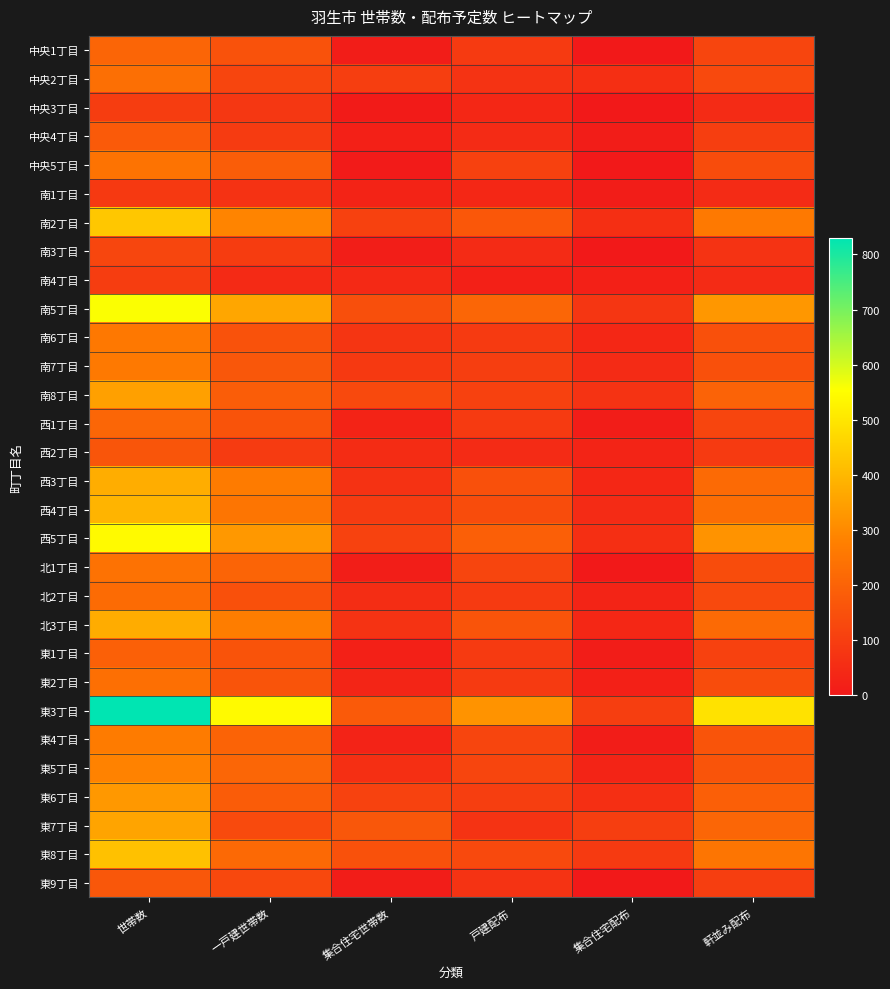

Reading left to right, transcribe all the data shown in this chart.

中央1丁目: 世帯数=207	一戸建世帯数=156	集合住宅世帯数=11	戸建配布=90	集合住宅配布=0	軒並み配布=120
中央2丁目: 世帯数=233	一戸建世帯数=119	集合住宅世帯数=101	戸建配布=70	集合住宅配布=60	軒並み配布=130
中央3丁目: 世帯数=98	一戸建世帯数=82	集合住宅世帯数=7	戸建配布=40	集合住宅配布=0	軒並み配布=50
中央4丁目: 世帯数=176	一戸建世帯数=91	集合住宅世帯数=20	戸建配布=50	集合住宅配布=10	軒並み配布=100
中央5丁目: 世帯数=246	一戸建世帯数=186	集合住宅世帯数=5	戸建配布=110	集合住宅配布=0	軒並み配布=140
南1丁目: 世帯数=88	一戸建世帯数=68	集合住宅世帯数=28	戸建配布=40	集合住宅配布=10	軒並み配布=50
南2丁目: 世帯数=434	一戸建世帯数=287	集合住宅世帯数=109	戸建配布=170	集合住宅配布=60	軒並み配布=260
南3丁目: 世帯数=122	一戸建世帯数=95	集合住宅世帯数=14	戸建配布=50	集合住宅配布=0	軒並み配布=70
南4丁目: 世帯数=98	一戸建世帯数=46	集合住宅世帯数=43	戸建配布=20	集合住宅配布=20	軒並み配布=50
南5丁目: 世帯数=557	一戸建世帯数=363	集合住宅世帯数=146	戸建配布=210	集合住宅配布=80	軒並み配布=330
南6丁目: 世帯数=258	一戸建世帯数=155	集合住宅世帯数=75	戸建配布=90	集合住宅配布=40	軒並み配布=150
南7丁目: 世帯数=261	一戸建世帯数=167	集合住宅世帯数=87	戸建配布=100	集合住宅配布=50	軒並み配布=150
南8丁目: 世帯数=347	一戸建世帯数=186	集合住宅世帯数=130	戸建配布=110	集合住宅配布=70	軒並み配布=200
西1丁目: 世帯数=210	一戸建世帯数=158	集合住宅世帯数=28	戸建配布=90	集合住宅配布=10	軒並み配布=120
西2丁目: 世帯数=165	一戸建世帯数=91	集合住宅世帯数=52	戸建配布=50	集合住宅配布=30	軒並み配布=90
西3丁目: 世帯数=377	一戸建世帯数=266	集合住宅世帯数=67	戸建配布=150	集合住宅配布=40	軒並み配布=220
西4丁目: 世帯数=392	一戸建世帯数=249	集合住宅世帯数=92	戸建配布=140	集合住宅配布=50	軒並み配布=230
西5丁目: 世帯数=542	一戸建世帯数=331	集合住宅世帯数=111	戸建配布=190	集合住宅配布=60	軒並み配布=320
北1丁目: 世帯数=243	一戸建世帯数=204	集合住宅世帯数=16	戸建配布=120	集合住宅配布=0	軒並み配布=140
北2丁目: 世帯数=223	一戸建世帯数=150	集合住宅世帯数=54	戸建配布=90	集合住宅配布=30	軒並み配布=130
北3丁目: 世帯数=374	一戸建世帯数=272	集合住宅世帯数=71	戸建配布=160	集合住宅配布=40	軒並み配布=220
東1丁目: 世帯数=192	一戸建世帯数=158	集合住宅世帯数=20	戸建配布=90	集合住宅配布=10	軒並み配布=110
東2丁目: 世帯数=235	一戸建世帯数=161	集合住宅世帯数=34	戸建配布=90	集合住宅配布=20	軒並み配布=140
東3丁目: 世帯数=830	一戸建世帯数=542	集合住宅世帯数=177	戸建配布=320	集合住宅配布=100	軒並み配布=490
東4丁目: 世帯数=267	一戸建世帯数=202	集合住宅世帯数=27	戸建配布=120	集合住宅配布=10	軒並み配布=160
東5丁目: 世帯数=283	一戸建世帯数=208	集合住宅世帯数=61	戸建配布=120	集合住宅配布=30	軒並み配布=160
東6丁目: 世帯数=332	一戸建世帯数=182	集合住宅世帯数=111	戸建配布=100	集合住宅配布=60	軒並み配布=190
東7丁目: 世帯数=358	一戸建世帯数=133	集合住宅世帯数=167	戸建配布=70	集合住宅配布=100	軒並み配布=210
東8丁目: 世帯数=419	一戸建世帯数=218	集合住宅世帯数=152	戸建配布=130	集合住宅配布=90	軒並み配布=250
東9丁目: 世帯数=168	一戸建世帯数=127	集合住宅世帯数=10	戸建配布=70	集合住宅配布=0	軒並み配布=100